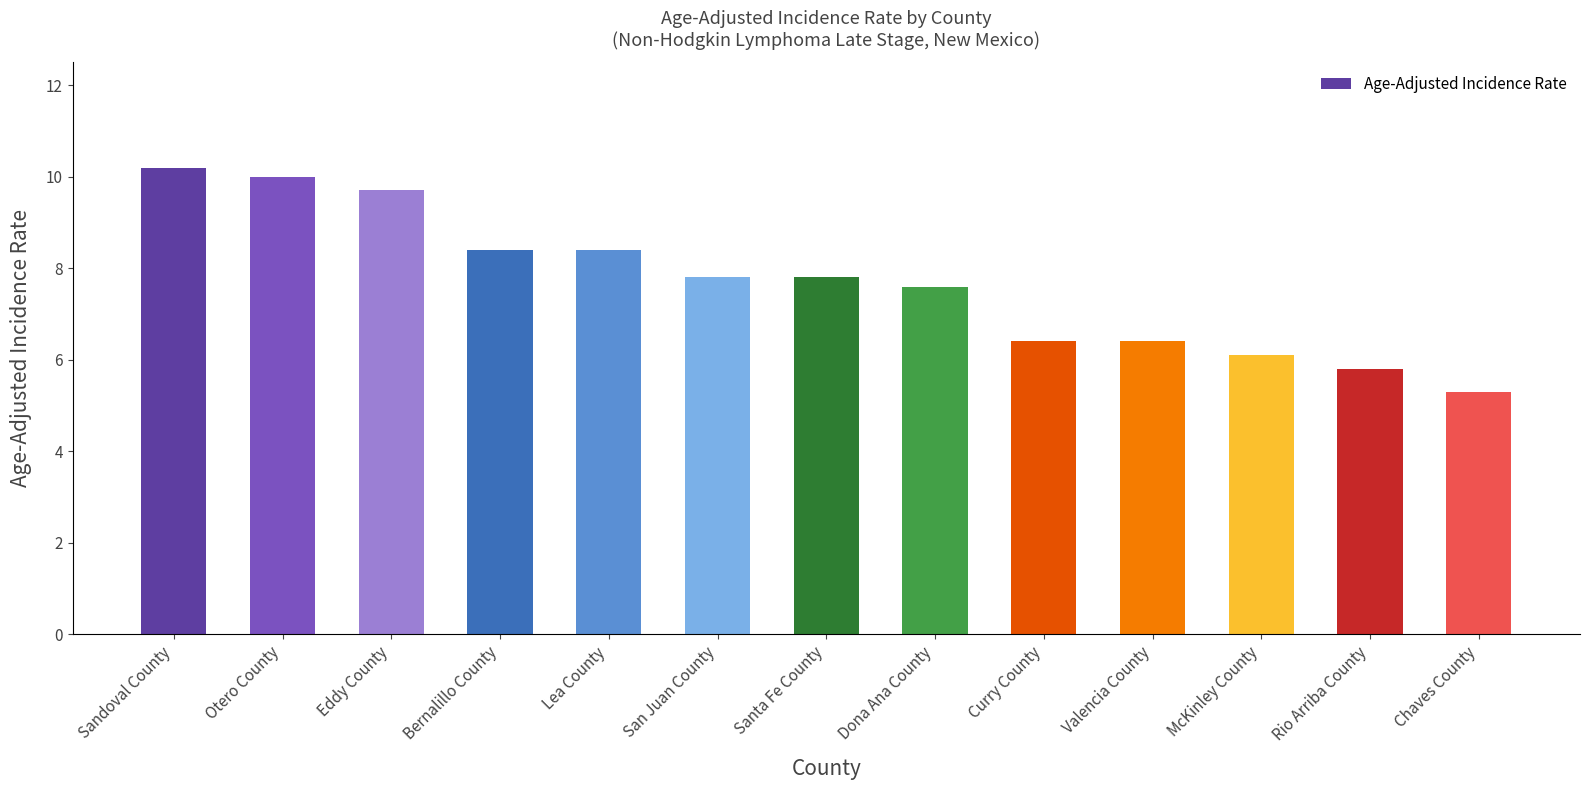

At which category does the chart reach its minimum across all series?

Chaves County